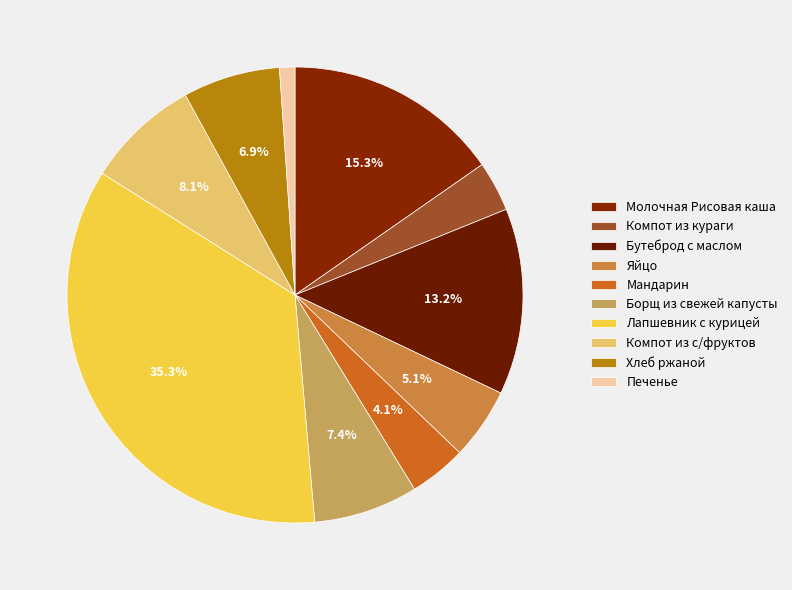

Combined, what portion of the pie is Яйцо and Хлеб ржаной?

12.0%